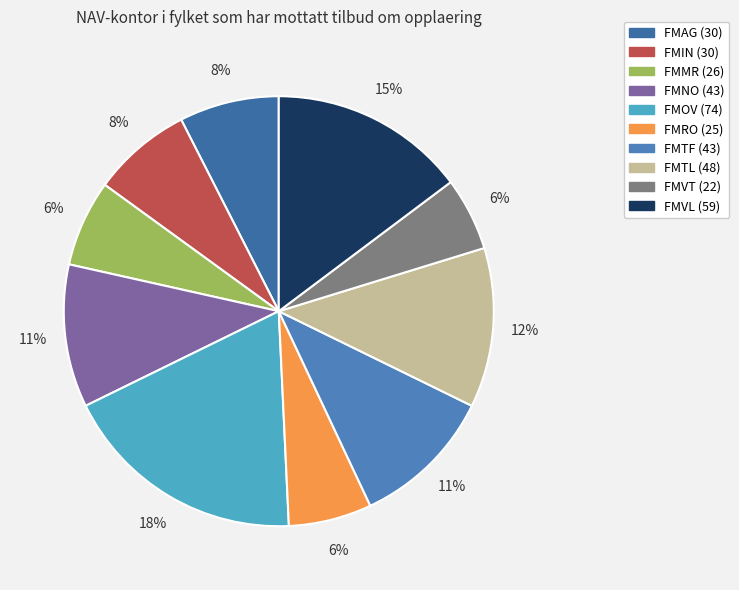

Does FMMR account for over 50% of the chart?

No